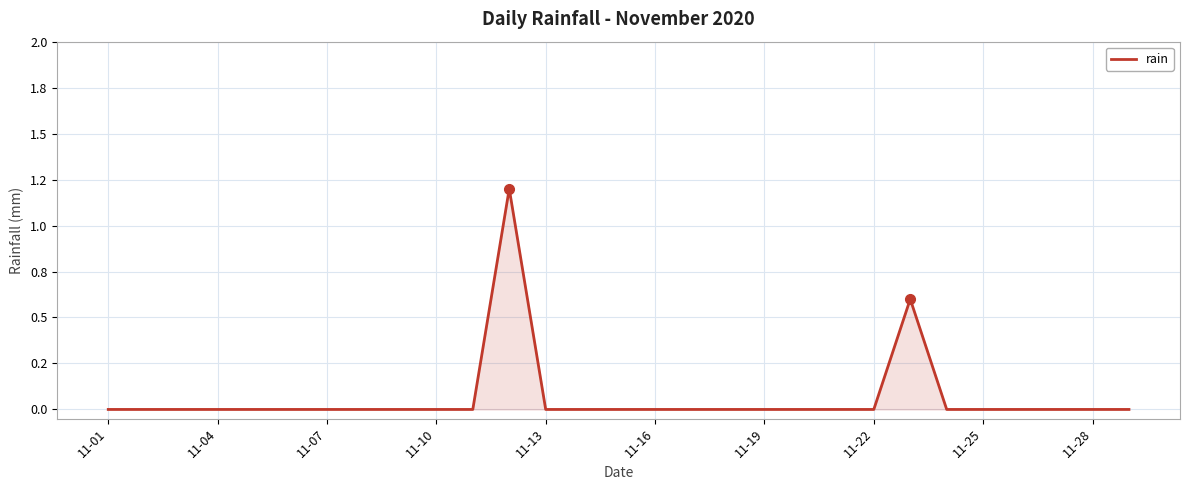

Does the chart display data point markers on the line(s)?

No